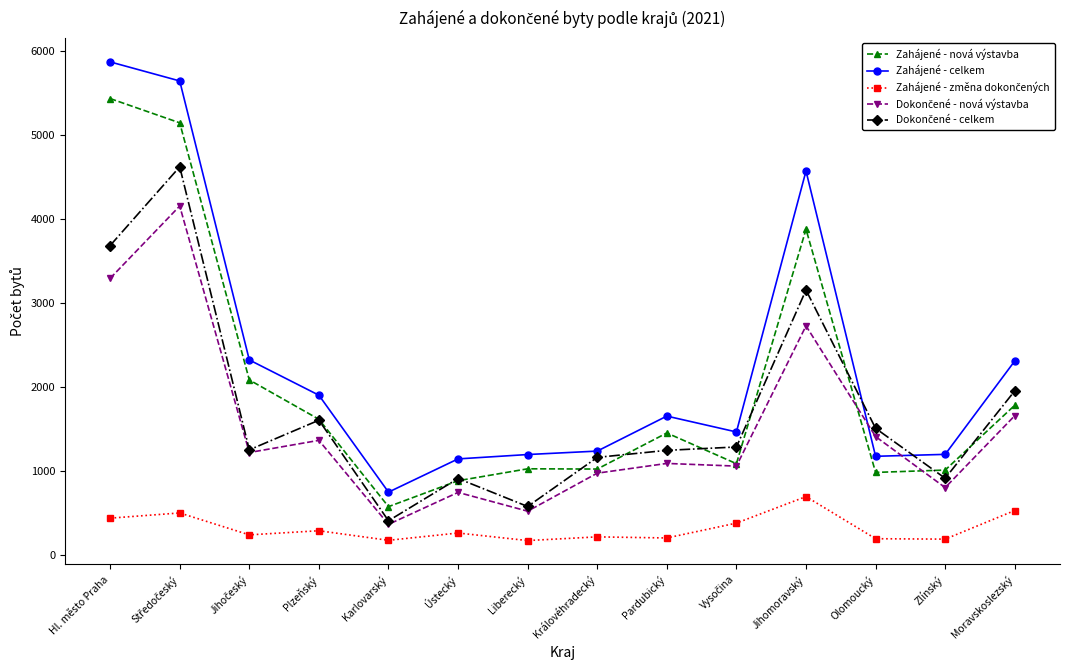

What is the minimum value for Zahájené - celkem?

747